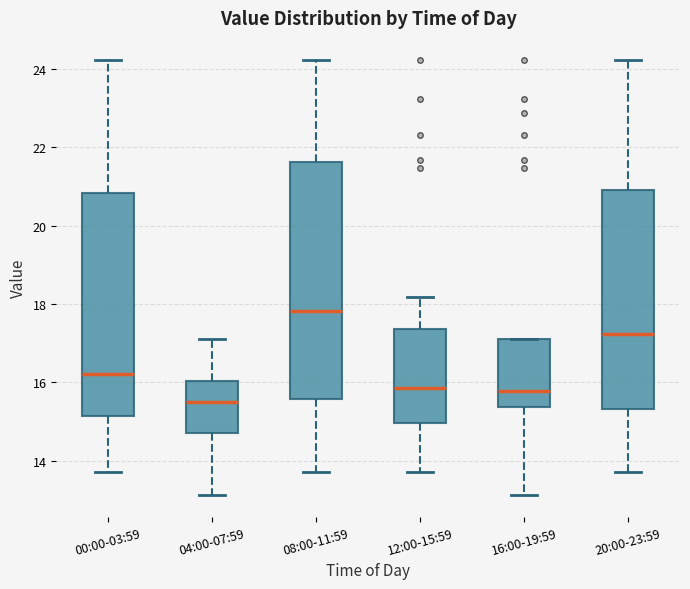

Reading left to right, read every box against the y-axis: the position of its median line, the range the box covers, and the ends of its whiskers. The values are not printed on the chart, so give them approximately, as read against the axis.

00:00-03:59: median 16.2, box 15.2 to 20.8, whiskers 13.8 to 24.2
04:00-07:59: median 15.6, box 14.8 to 16.0, whiskers 13.2 to 17.2
08:00-11:59: median 17.8, box 15.6 to 21.6, whiskers 13.8 to 24.2
12:00-15:59: median 15.8, box 15.0 to 17.4, whiskers 13.8 to 18.2
16:00-19:59: median 15.8, box 15.4 to 17.2, whiskers 13.2 to 17.2
20:00-23:59: median 17.2, box 15.4 to 21.0, whiskers 13.8 to 24.2